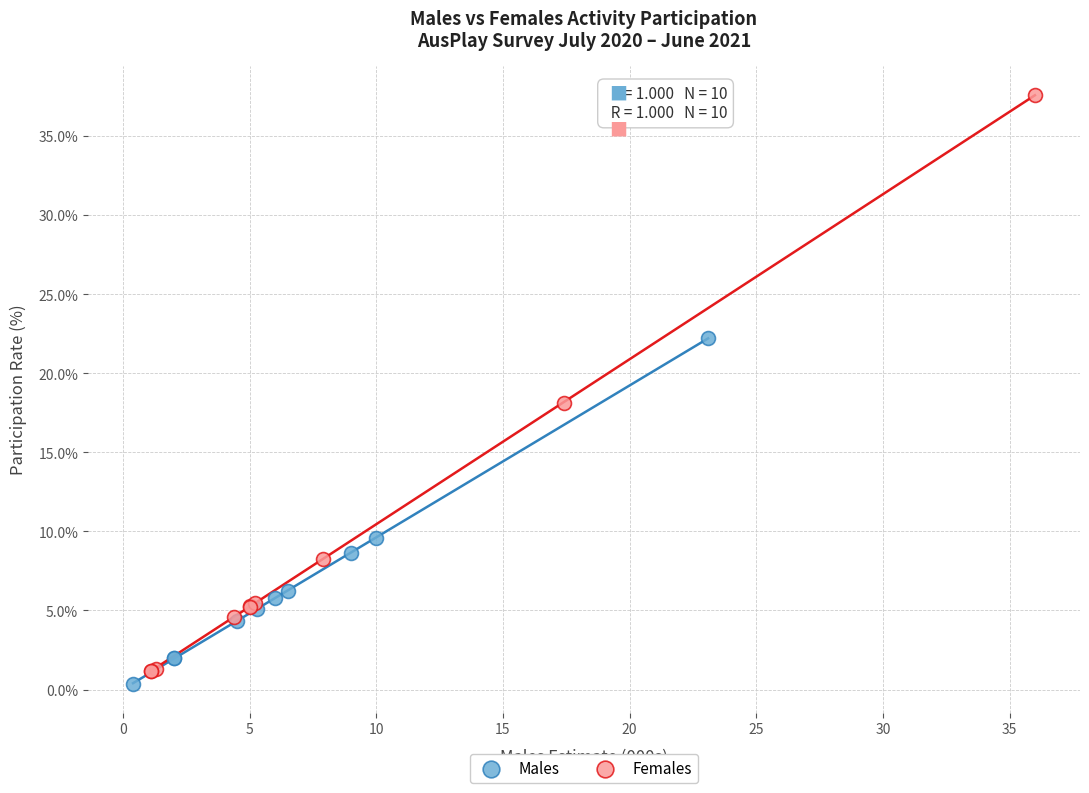

Which series reaches the minimum Y coordinate?

Males